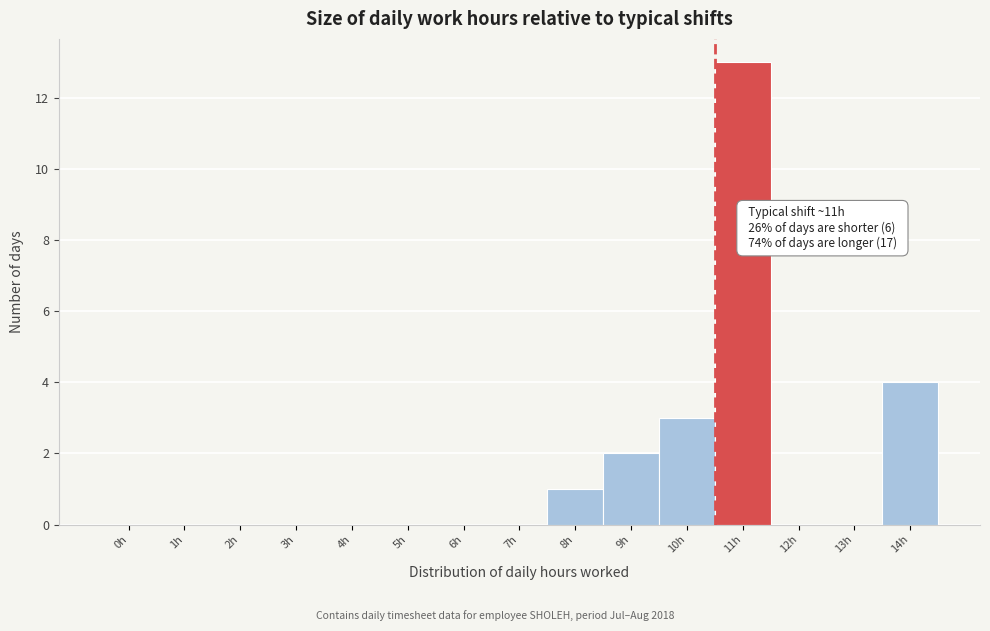

Reading left to right, list all the values displayed in this chart.

0h=0	1h=0	2h=0	3h=0	4h=0	5h=0	6h=0	7h=0	8h=1	9h=2	10h=3	11h=13	12h=0	13h=0	14h=4